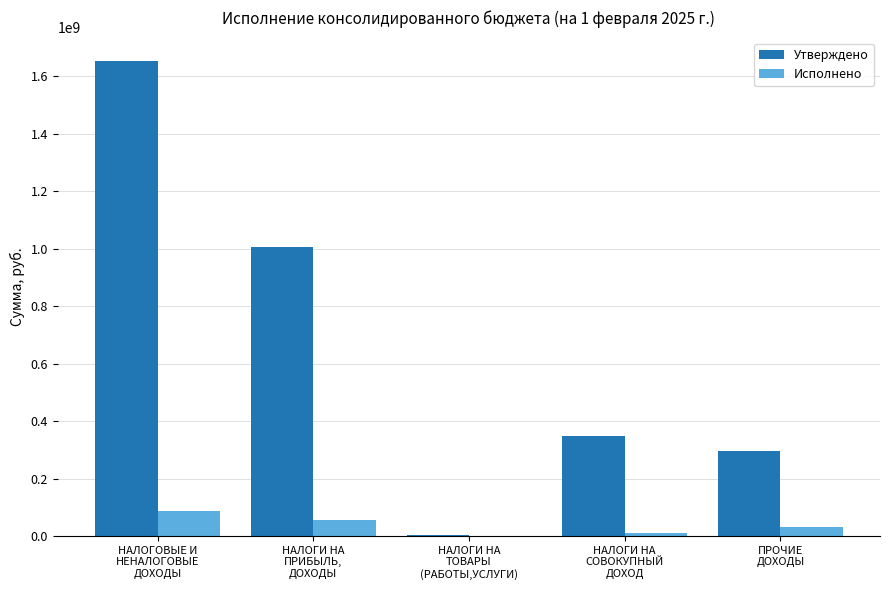

What is the sum of all Утверждено values?

3305518200.0